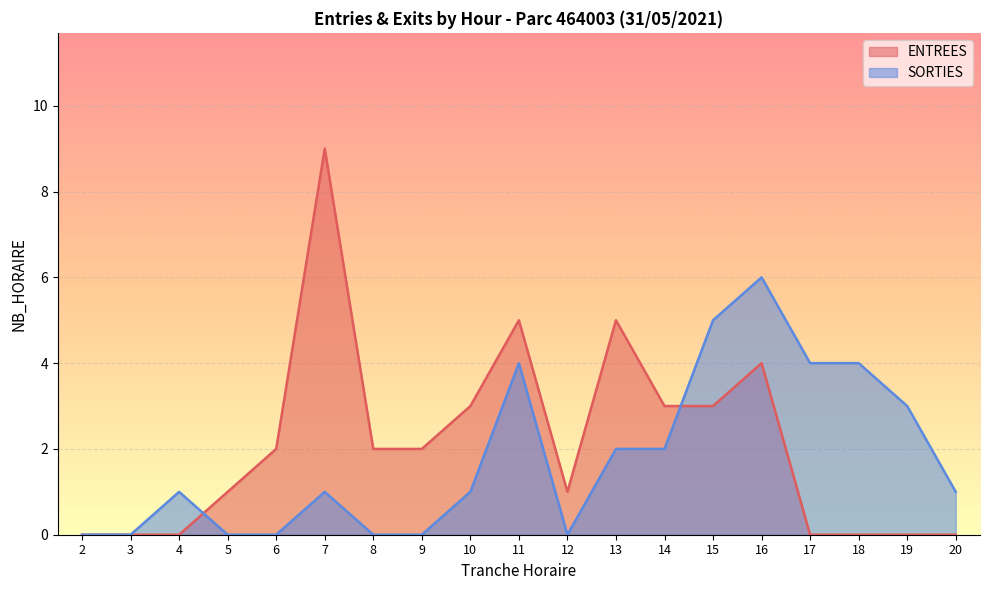

Is it true that ENTREES equals 1 at 5?

False